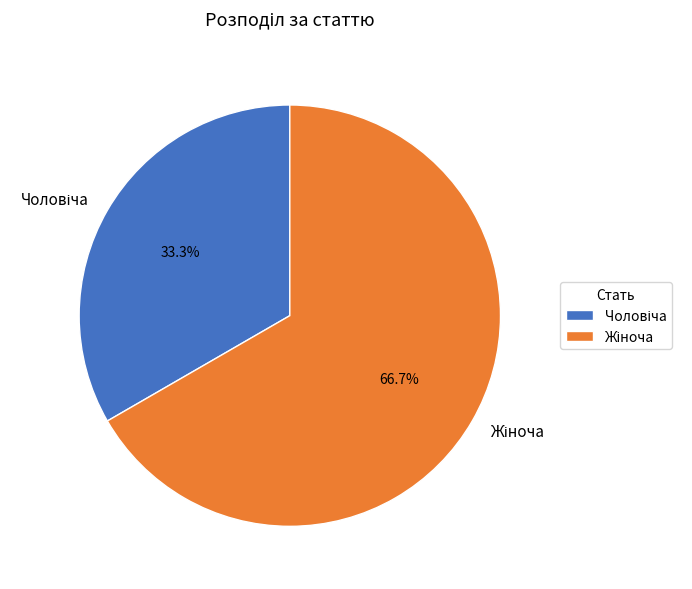

How many segments does this pie chart have?

2